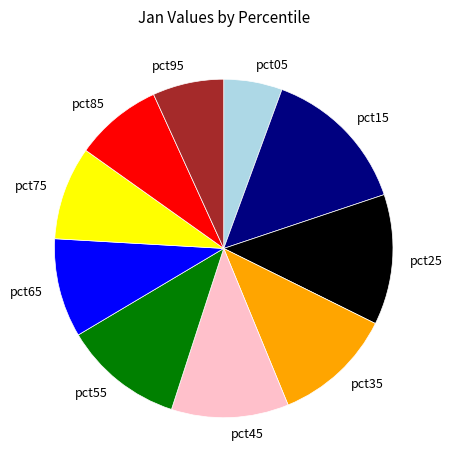

Which slice is the smallest?

pct05